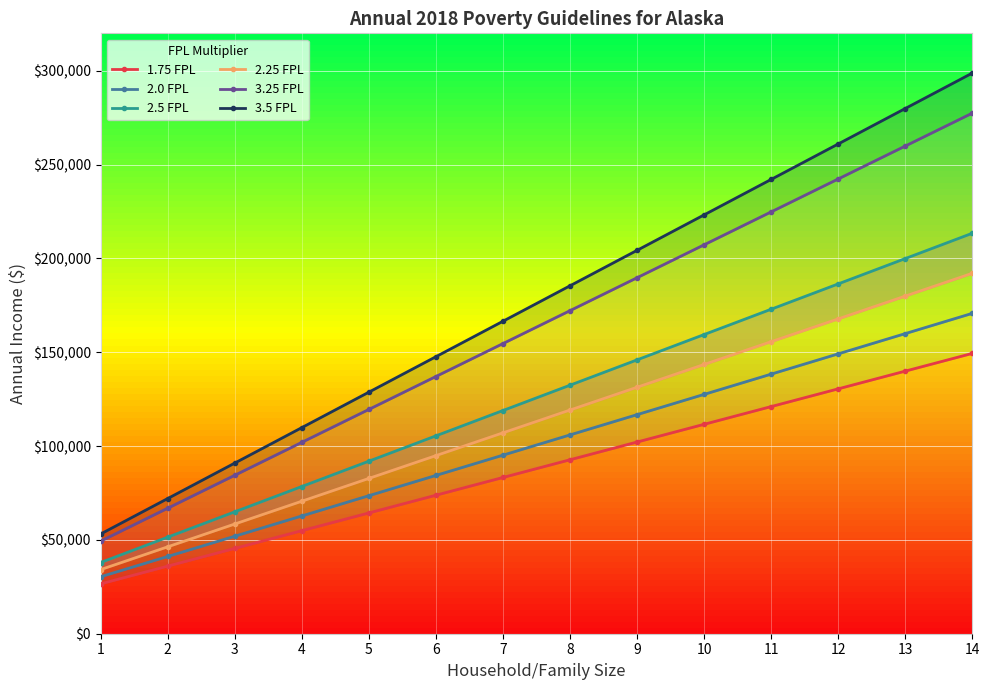

Which series has the widest spread of values?

3.5 FPL